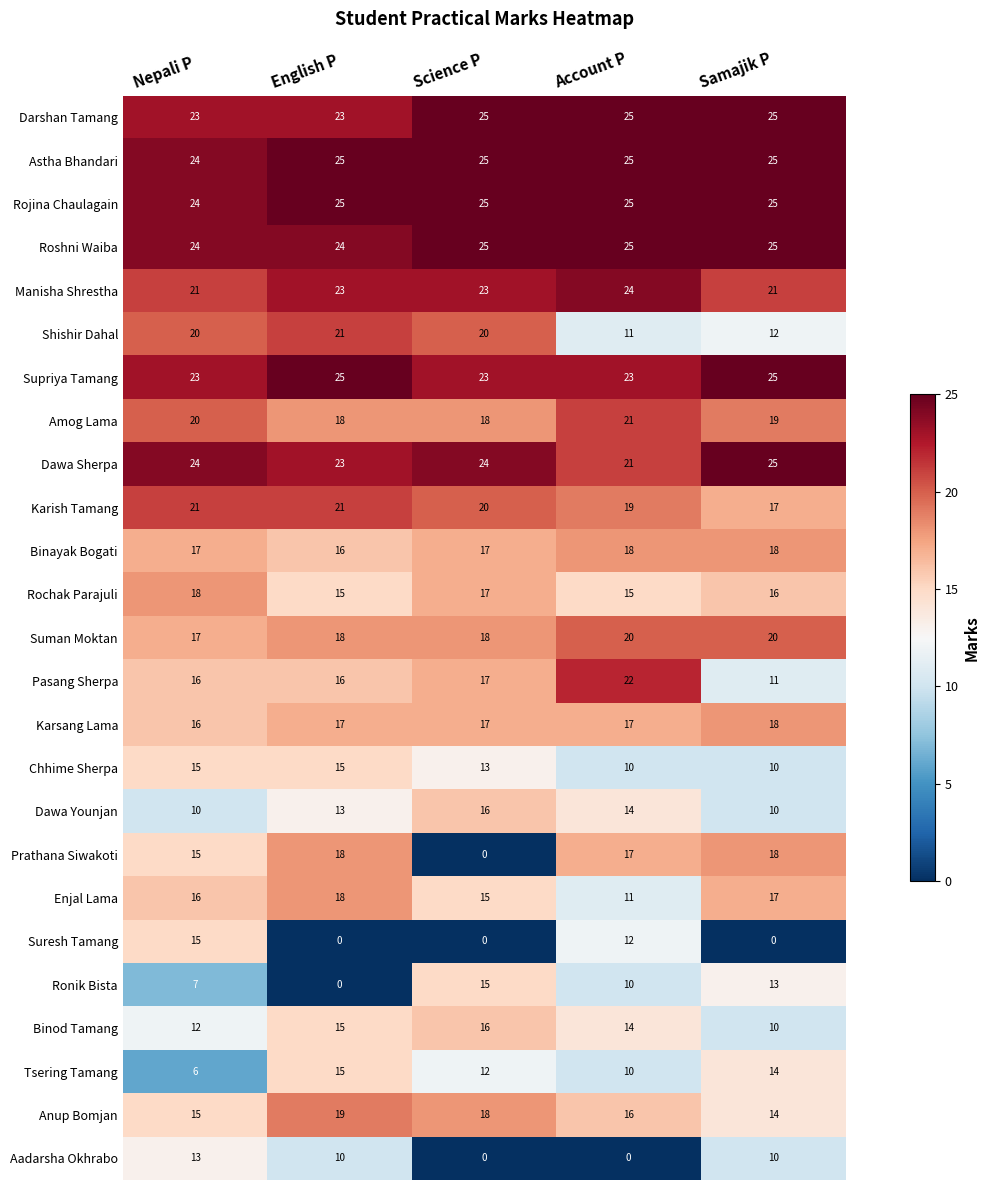

What is the difference between the Tsering Tamang values at Samajik P and Account P?

4